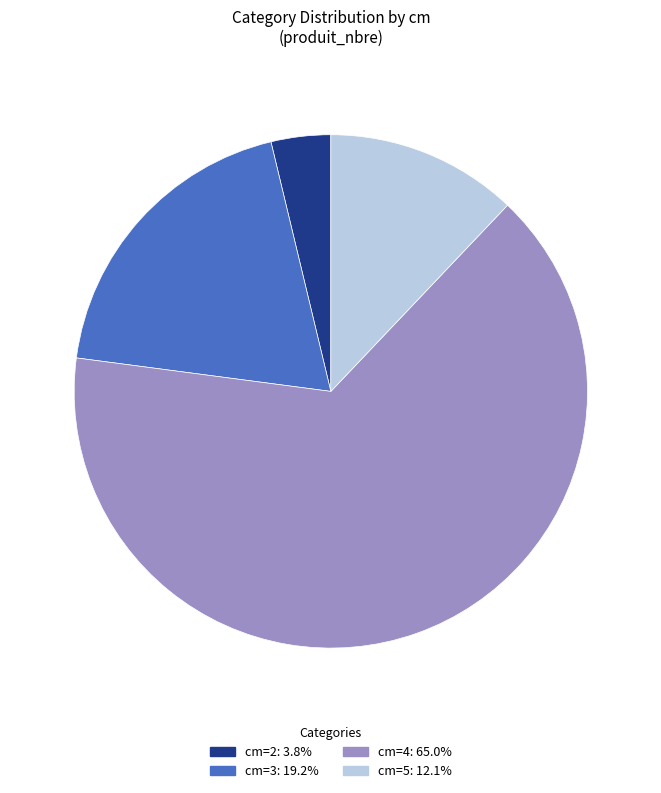

Is there any slice that represents more than half of the pie?

Yes